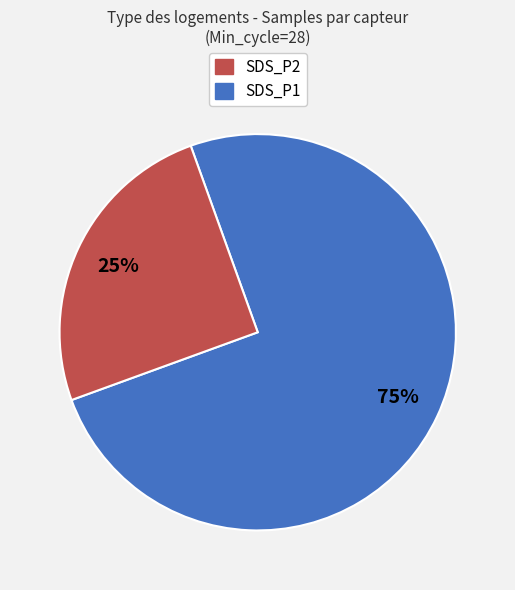

Is there any slice that represents more than half of the pie?

Yes